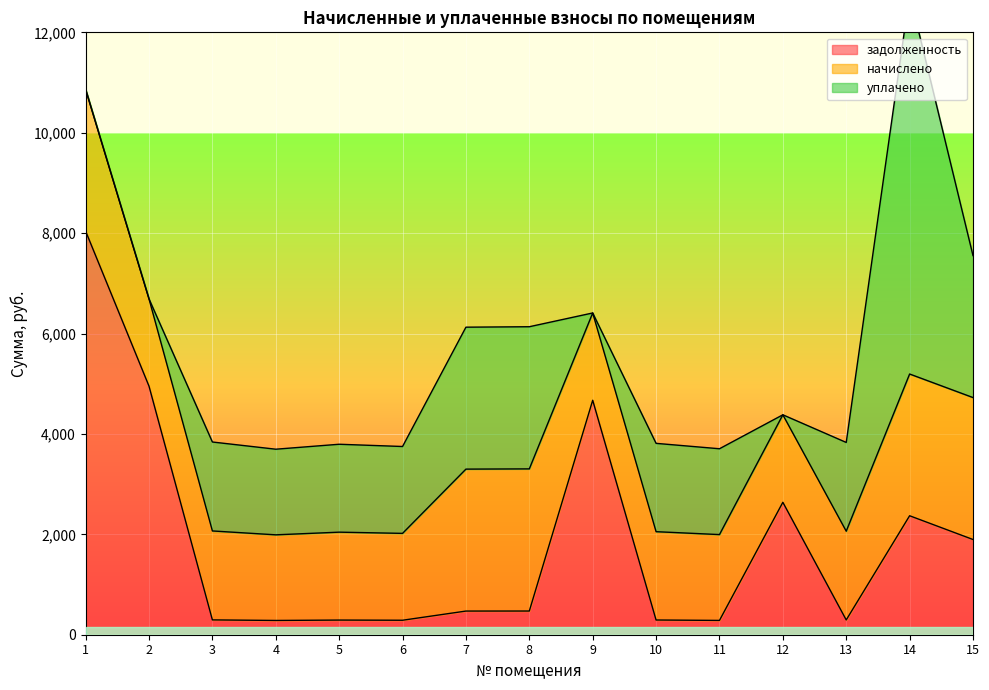

How many values in the задолженность series are below 471?

7